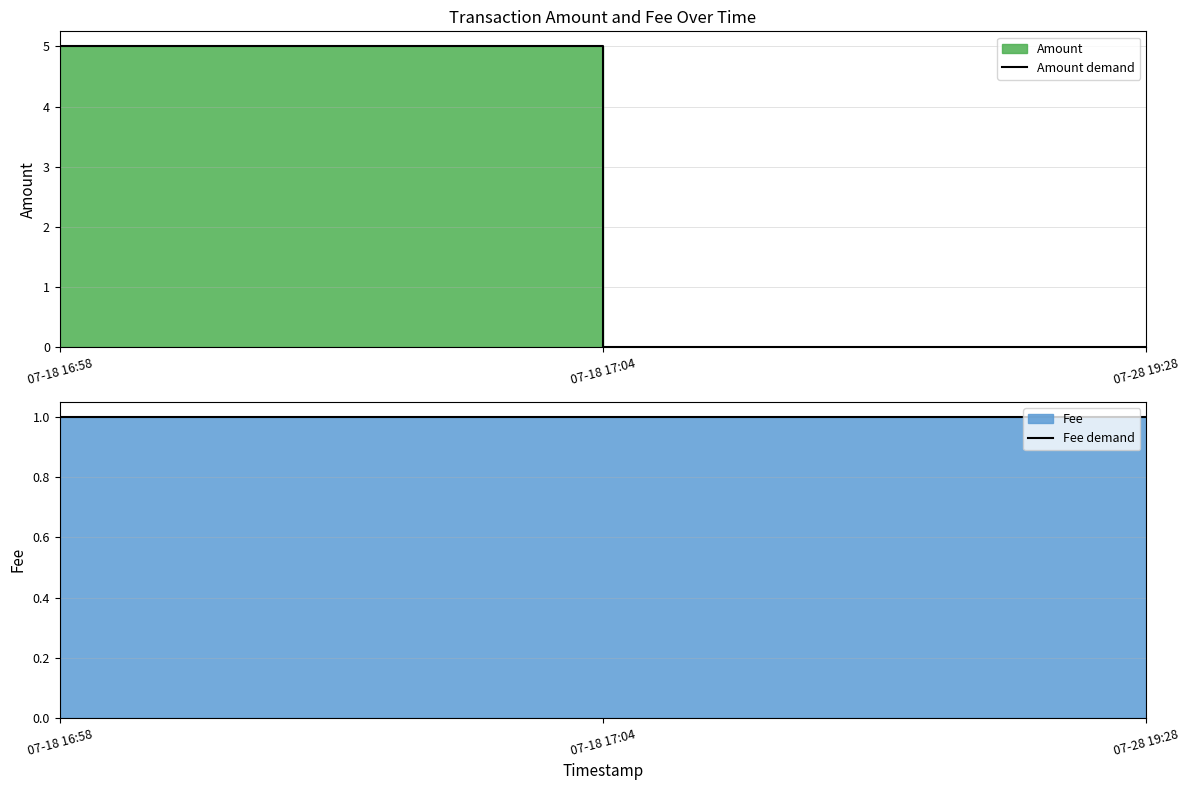

What is the label of the 2nd point from the right?

07-18 17:04